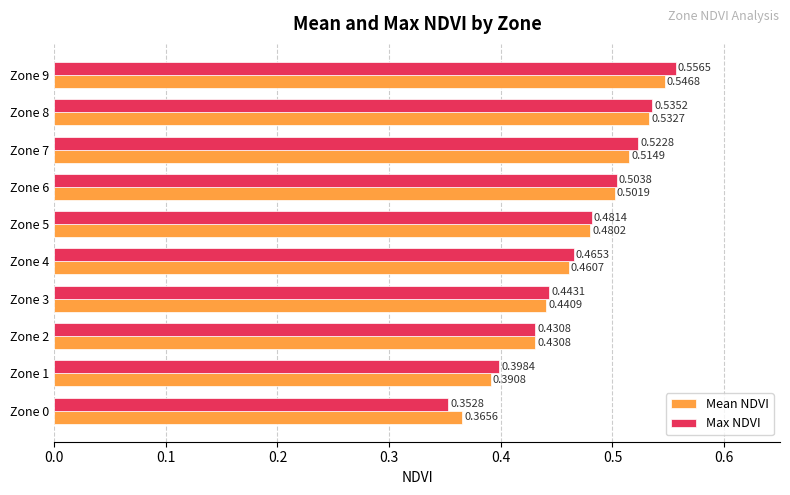

What is the sum of all Max NDVI values?

4.7